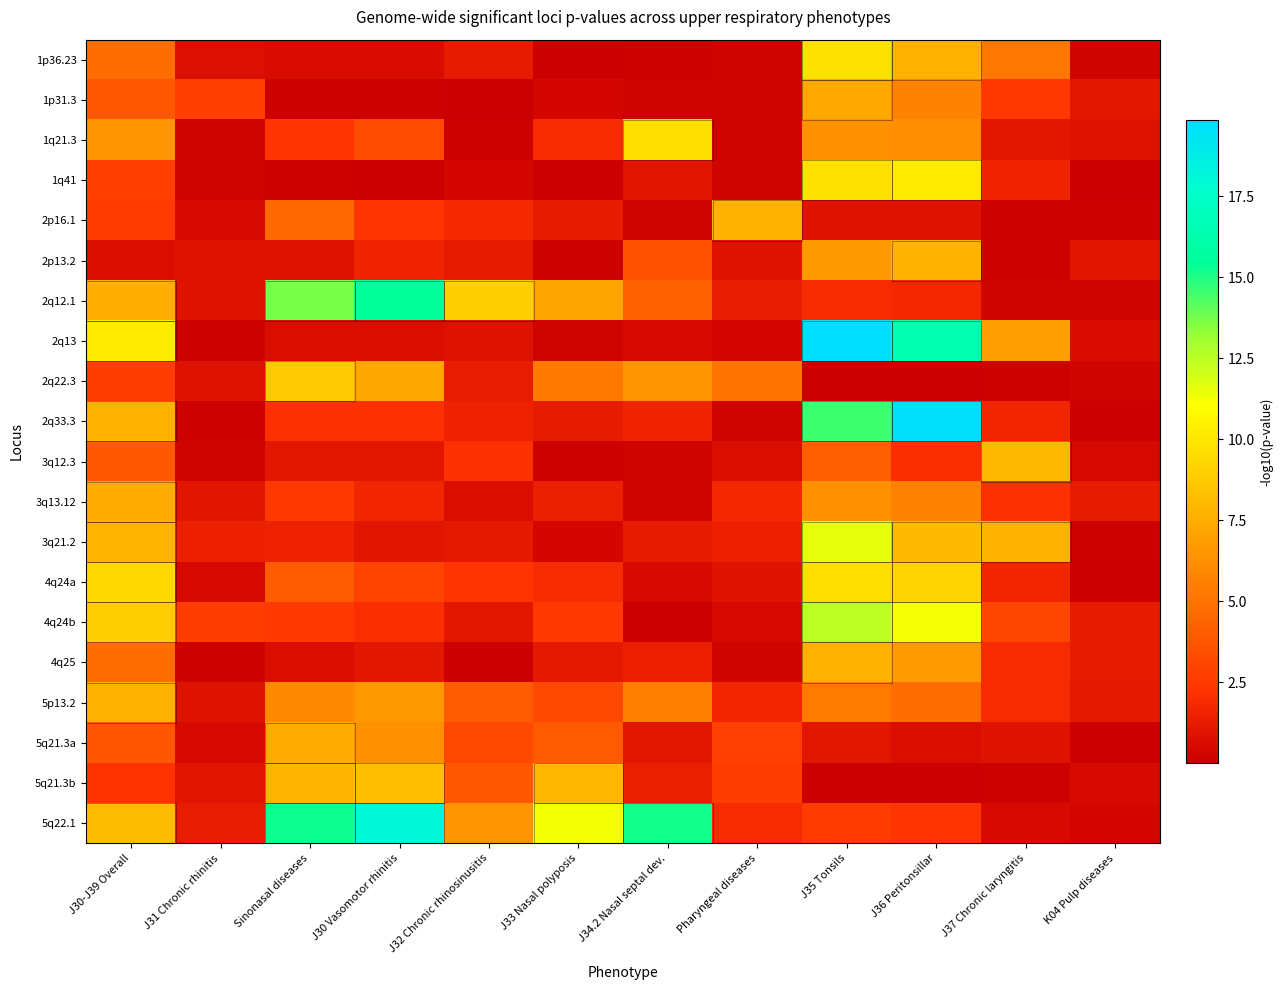

Rank the series at J32 Chronic rhinosinusitis from lowest to highest value.

4q25, 1p31.3, 1q21.3, 1q41, 3q13.12, 2q13, 4q24b, 3q21.2, 1p36.23, 2p13.2, 2q22.3, 2q33.3, 2p16.1, 3q12.3, 4q24a, 5q21.3a, 5q21.3b, 5p13.2, 5q22.1, 2q12.1